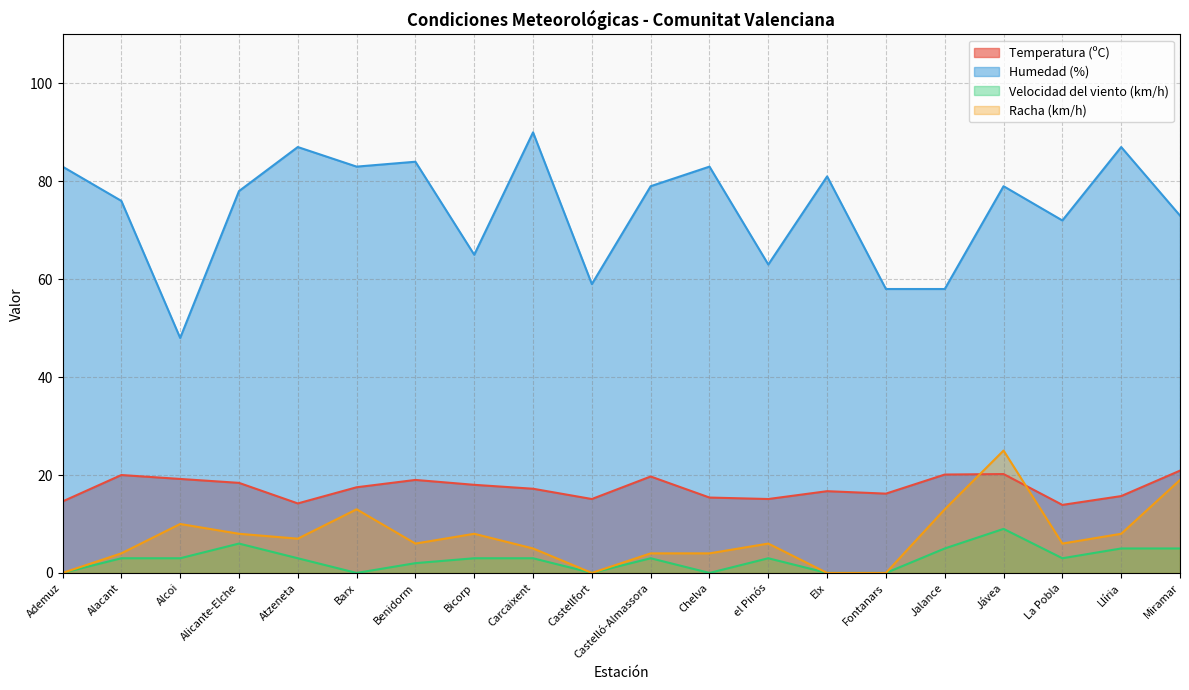

Reading left to right, list all the values displayed in this chart.

Temperatura (ºC): Ademuz=14.6	Alacant=20.0	Alcoi=19.2	Alicante-Elche=18.4	Atzeneta=14.2	Barx=17.5	Benidorm=19.0	Bicorp=18.0	Carcaixent=17.2	Castellfort=15.1	Castelló-Almassora=19.7	Chelva=15.4	el Pinós=15.1	Elx=16.7	Fontanars=16.2	Jalance=20.1	Jávea=20.2	La Pobla=13.9	Llíria=15.7	Miramar=20.9
Humedad (%): Ademuz=83.0	Alacant=76.0	Alcoi=48.0	Alicante-Elche=78.0	Atzeneta=87.0	Barx=83.0	Benidorm=84.0	Bicorp=65.0	Carcaixent=90.0	Castellfort=59.0	Castelló-Almassora=79.0	Chelva=83.0	el Pinós=63.0	Elx=81.0	Fontanars=58.0	Jalance=58.0	Jávea=79.0	La Pobla=72.0	Llíria=87.0	Miramar=73.0
Velocidad del viento (km/h): Ademuz=0.0	Alacant=3.0	Alcoi=3.0	Alicante-Elche=6.0	Atzeneta=3.0	Barx=0.0	Benidorm=2.0	Bicorp=3.0	Carcaixent=3.0	Castellfort=0.0	Castelló-Almassora=3.0	Chelva=0.0	el Pinós=3.0	Elx=0.0	Fontanars=0.0	Jalance=5.0	Jávea=9.0	La Pobla=3.0	Llíria=5.0	Miramar=5.0
Racha (km/h): Ademuz=0.0	Alacant=4.0	Alcoi=10.0	Alicante-Elche=8.0	Atzeneta=7.0	Barx=13.0	Benidorm=6.0	Bicorp=8.0	Carcaixent=5.0	Castellfort=0.0	Castelló-Almassora=4.0	Chelva=4.0	el Pinós=6.0	Elx=0.0	Fontanars=0.0	Jalance=13.0	Jávea=25.0	La Pobla=6.0	Llíria=8.0	Miramar=19.0